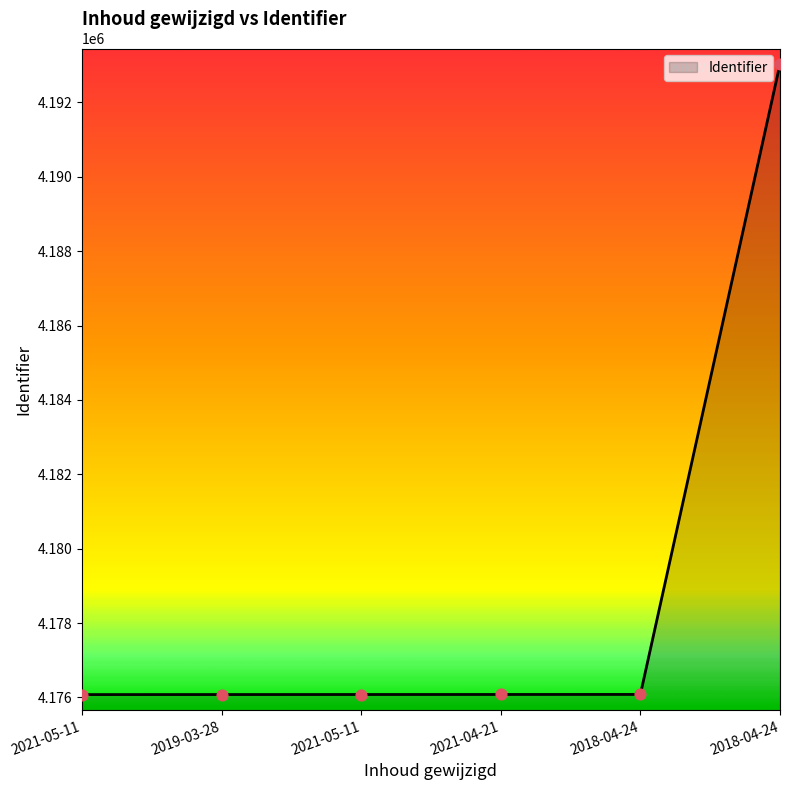

Between 2018-04-24 and 2021-05-11, which is larger?

2018-04-24